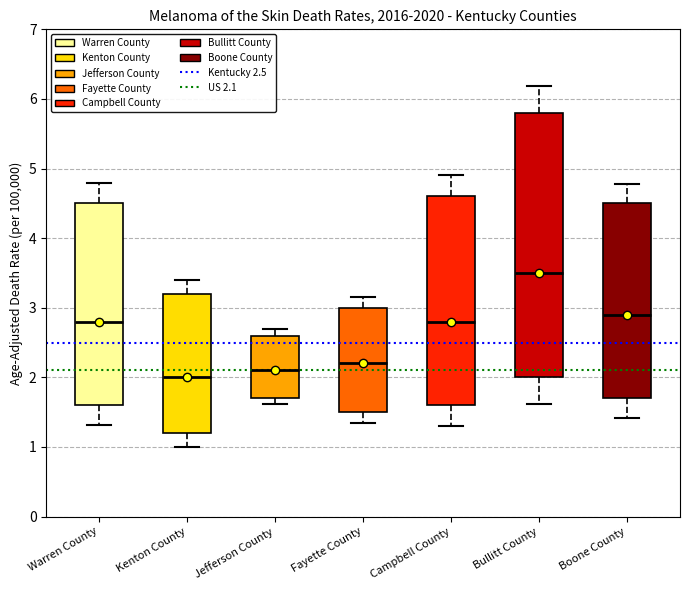

Reading left to right, read every box against the y-axis: the position of its median line, the range the box covers, and the ends of its whiskers. The values are not printed on the chart, so give them approximately, as read against the axis.

Warren County: median 2.8, box 1.6 to 4.5, whiskers 1.3 to 4.8
Kenton County: median 2.0, box 1.2 to 3.2, whiskers 1.0 to 3.4
Jefferson County: median 2.1, box 1.7 to 2.6, whiskers 1.6 to 2.7
Fayette County: median 2.2, box 1.5 to 3.0, whiskers 1.4 to 3.2
Campbell County: median 2.8, box 1.6 to 4.6, whiskers 1.3 to 4.9
Bullitt County: median 3.5, box 2.0 to 5.8, whiskers 1.6 to 6.2
Boone County: median 2.9, box 1.7 to 4.5, whiskers 1.4 to 4.8